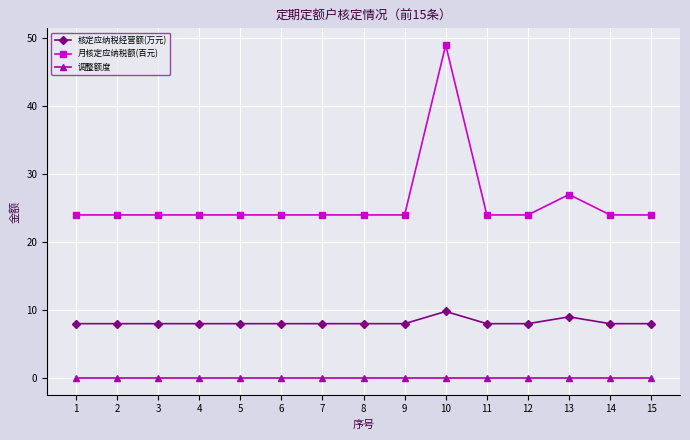

Which series has the largest total across all categories?

月核定应纳税额(百元)